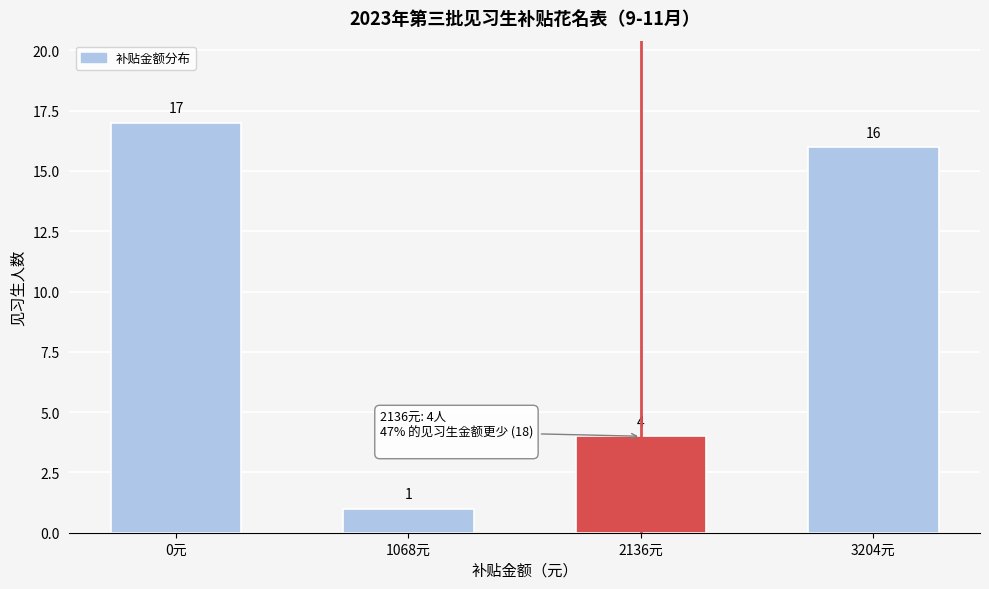

Reading left to right, transcribe all the data shown in this chart.

0元=17	1068元=1	2136元=4	3204元=16